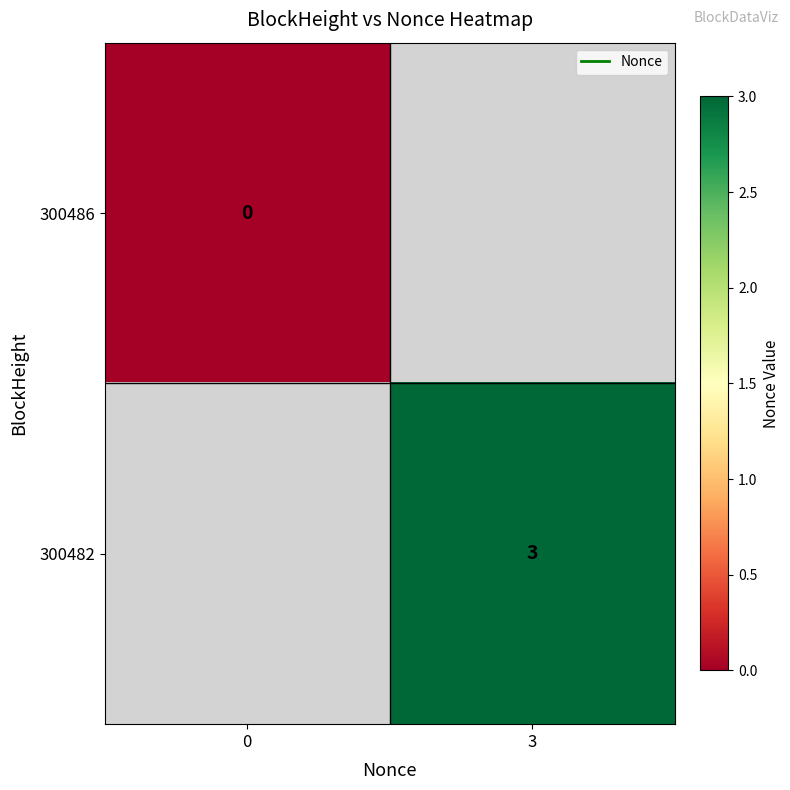

True or false: 300482 has a value of 3.0 at 3.

True